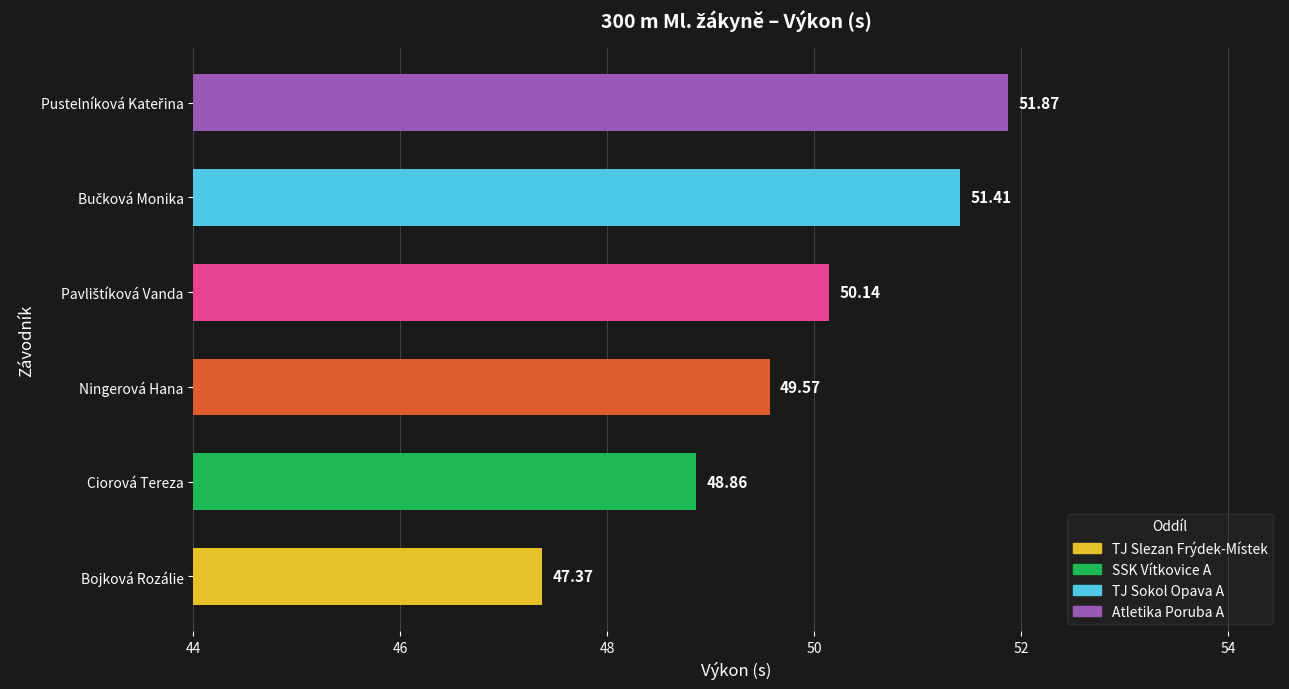

Which category has the lowest value across all series?

Bojková Rozálie